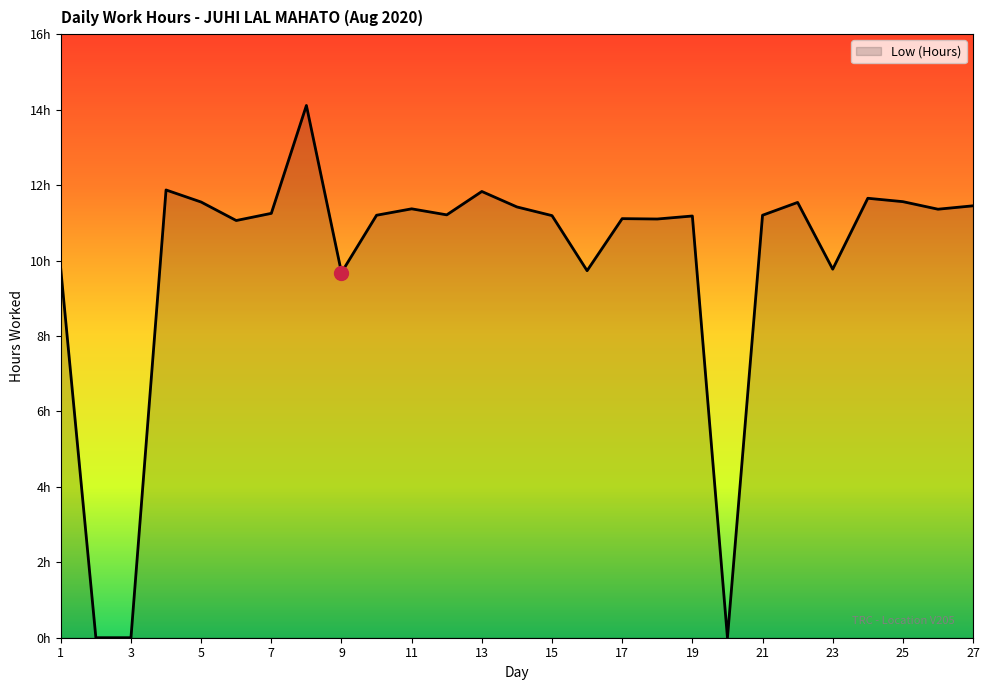

How many interior local peaks (higher than both neighbors) does the data have?

8